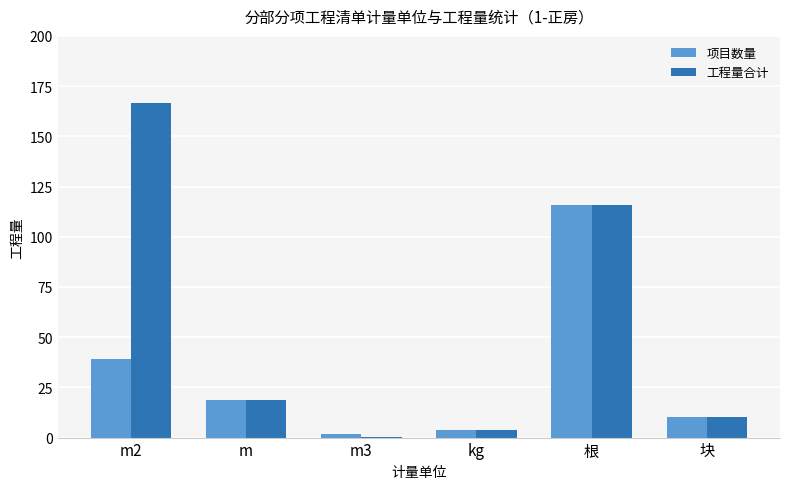

What is the maximum value shown in the chart?

166.8